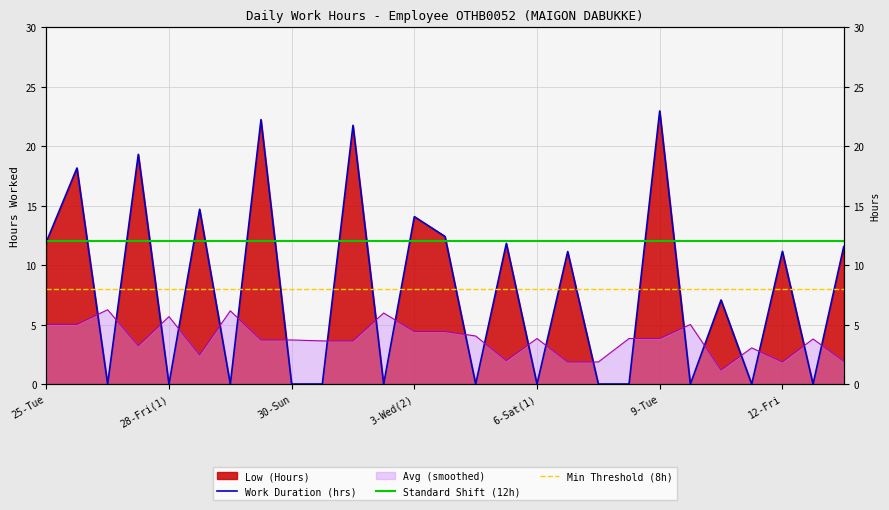

What is the difference between the values at 3-Wed(2) and 4-Thu?

1.7